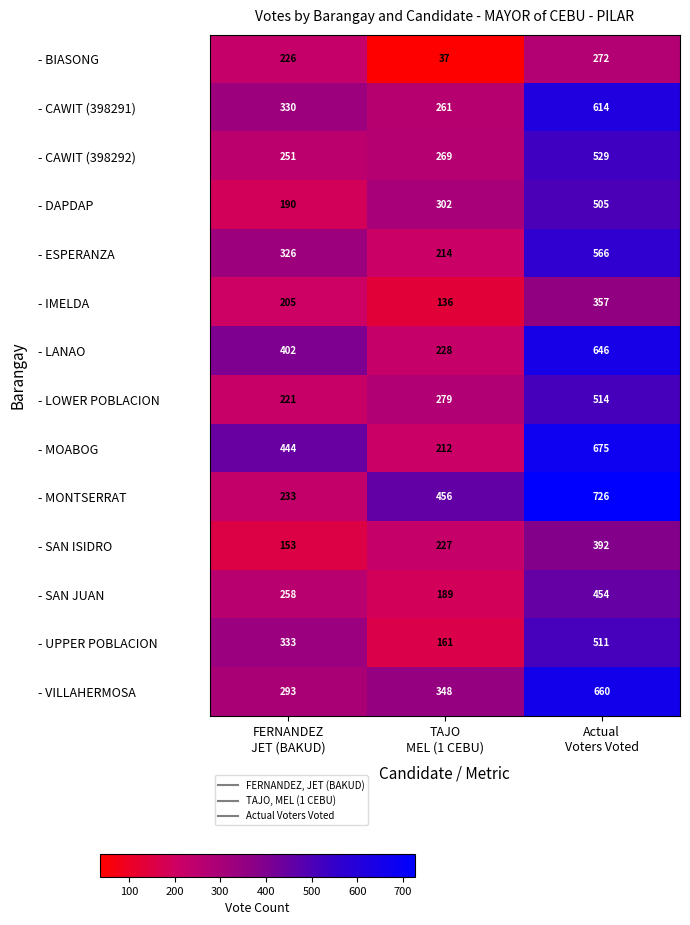

How many categories are shown in the chart?

3